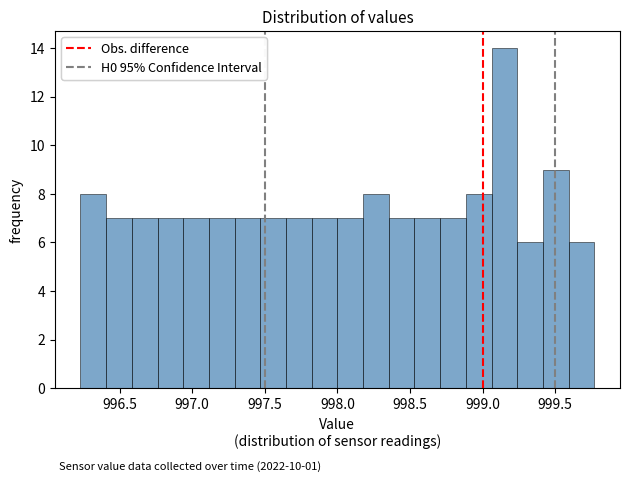

Read against the x-axis, roughly where is the centre of the tallest bar?

999.15